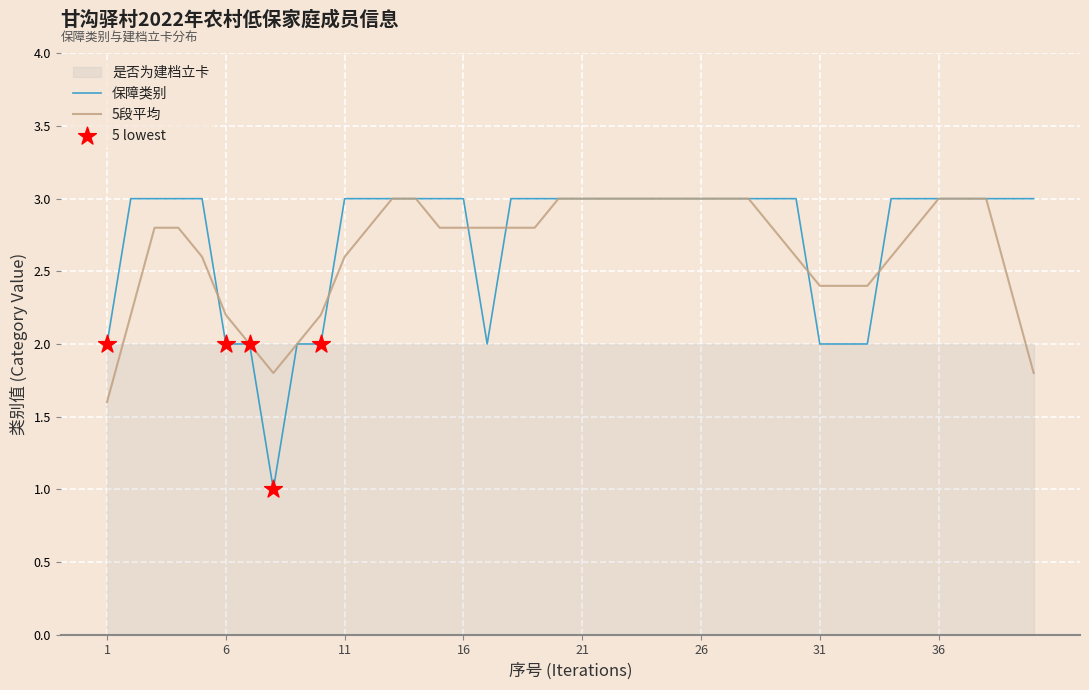

Approximately how many times larger is the value at 26 compared to 31?

1.5